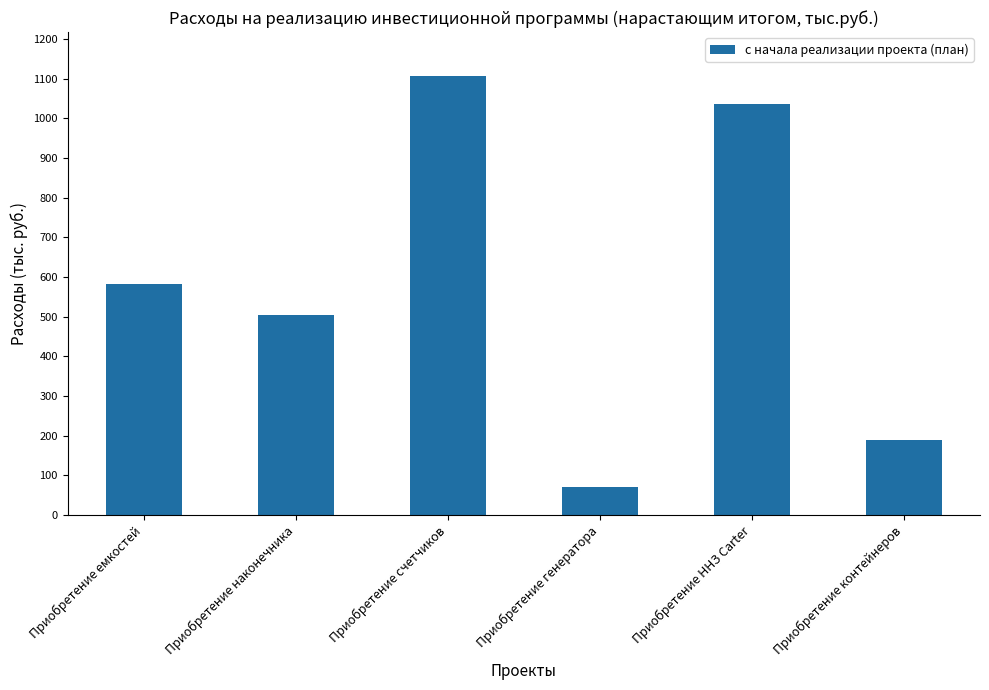

What value does the data have at Приобретение емкостей?

581.2